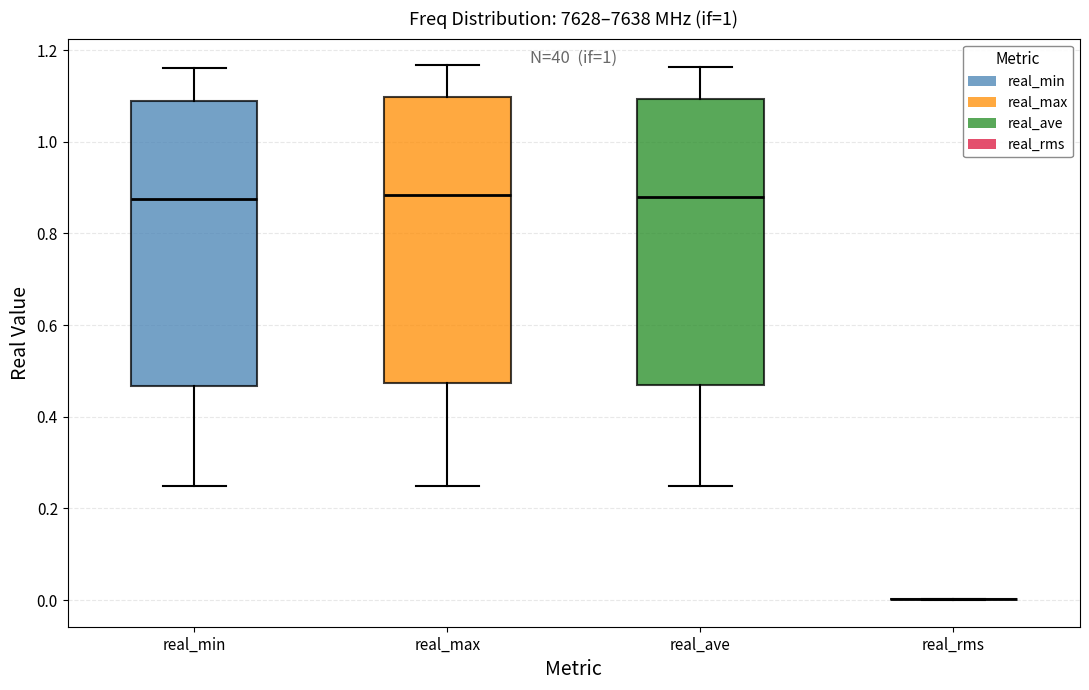

Reading left to right, transcribe this box plot: for each box, give where its median line is, the range the box spans, and where its two whiskers end, as read against the y-axis. The values are not printed on the chart, so give them approximately, as read against the axis.

real_min: median 0.88, box 0.46 to 1.08, whiskers 0.24 to 1.16
real_max: median 0.88, box 0.48 to 1.10, whiskers 0.24 to 1.16
real_ave: median 0.88, box 0.48 to 1.10, whiskers 0.24 to 1.16
real_rms: box collapsed to a line at 0.00, whiskers 0.00 to 0.00